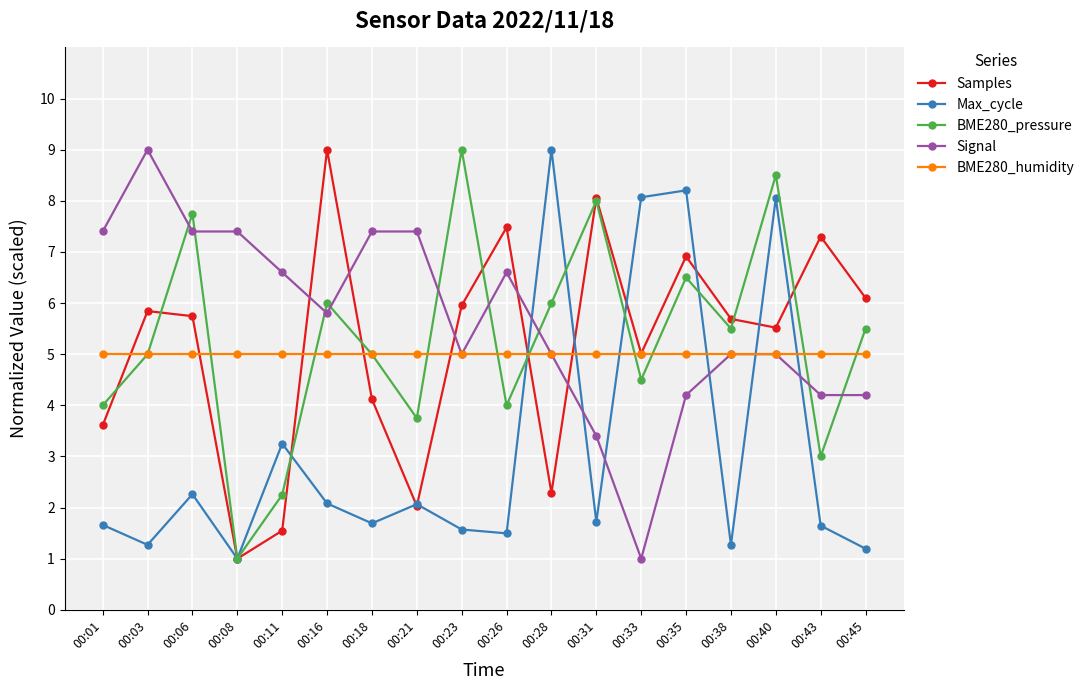

True or false: Samples and Signal cross at least once.

True